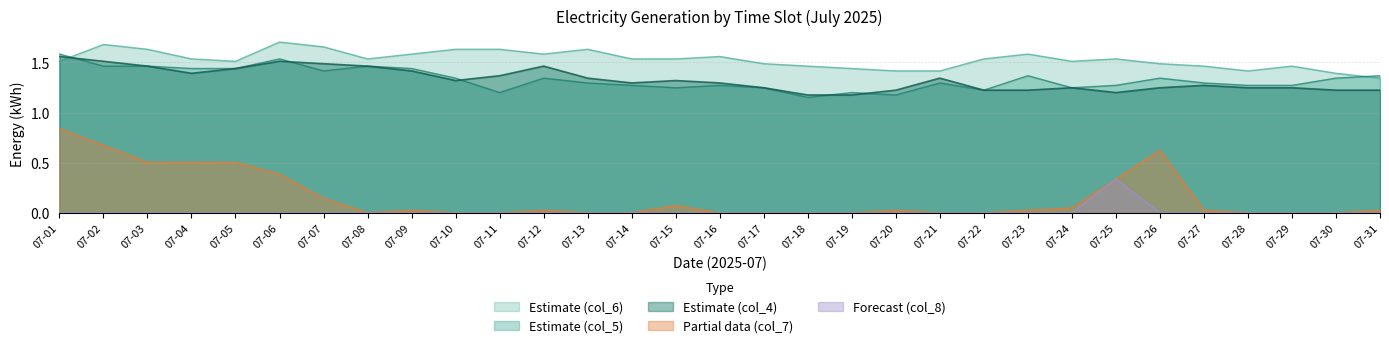

Read the col_4 value at 07-15.

1.3